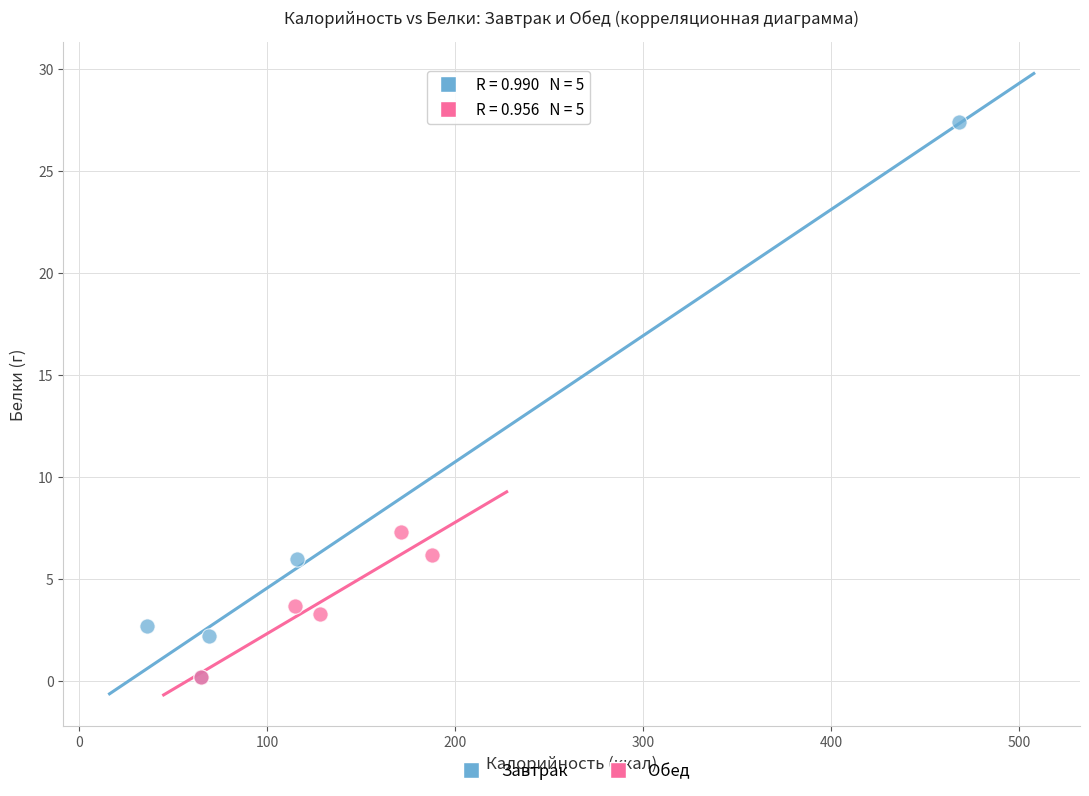

Which series contains the highest Y value?

Завтрак